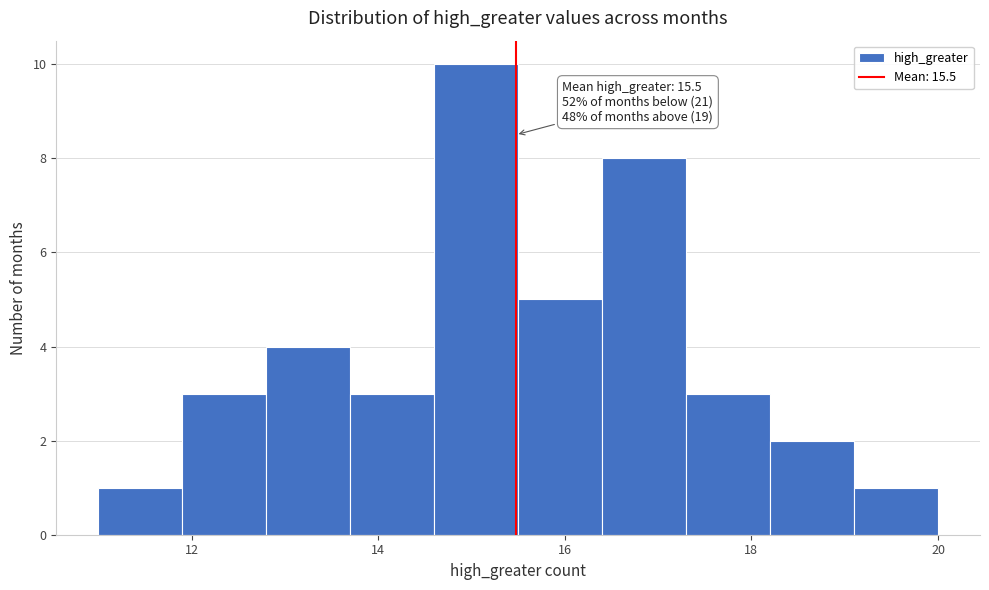

Over which range of the x-axis is the bar tallest?

14.6 to 15.5